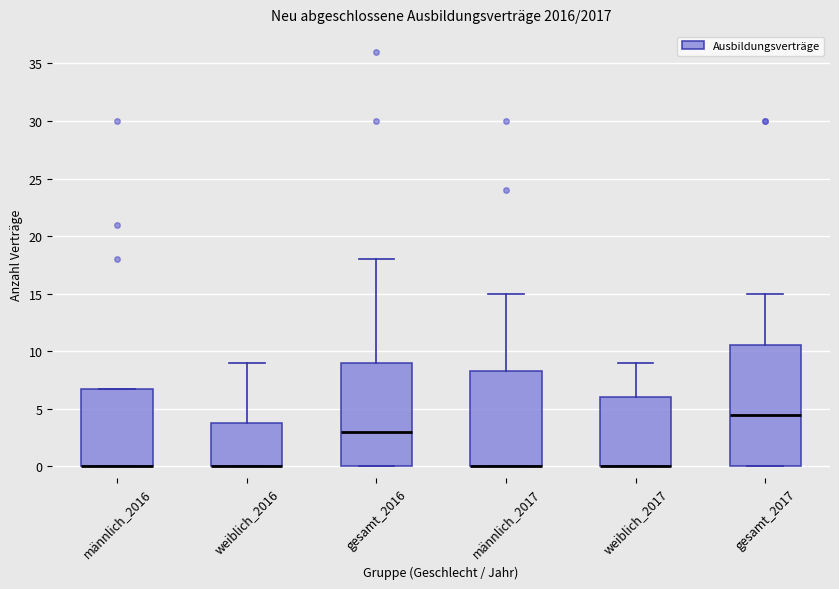

Where is the lower edge of the box for männlich_2016 on the y-axis? The values are not printed on the chart, so give them approximately, as read against the axis.

0.0